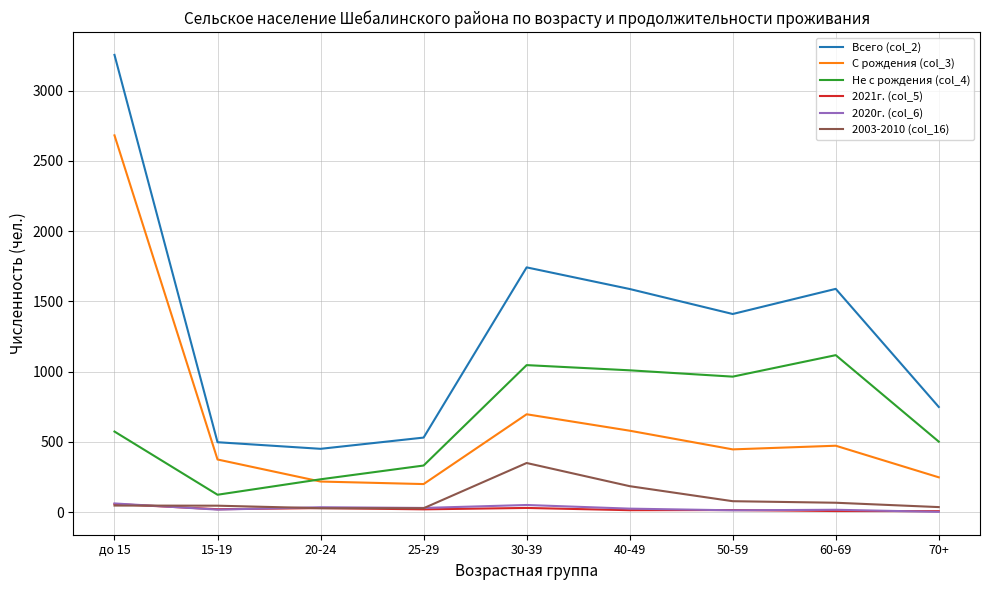

What is the average value of the Не с рождения (col_4) series?

655